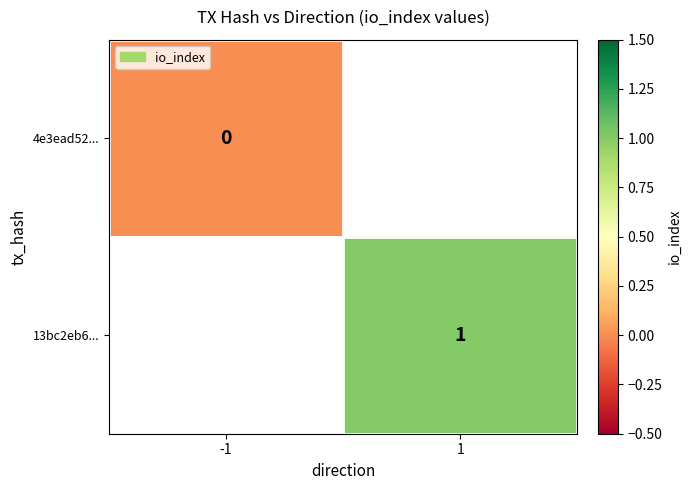

Which series has the largest range (max minus min)?

4e3ead52...